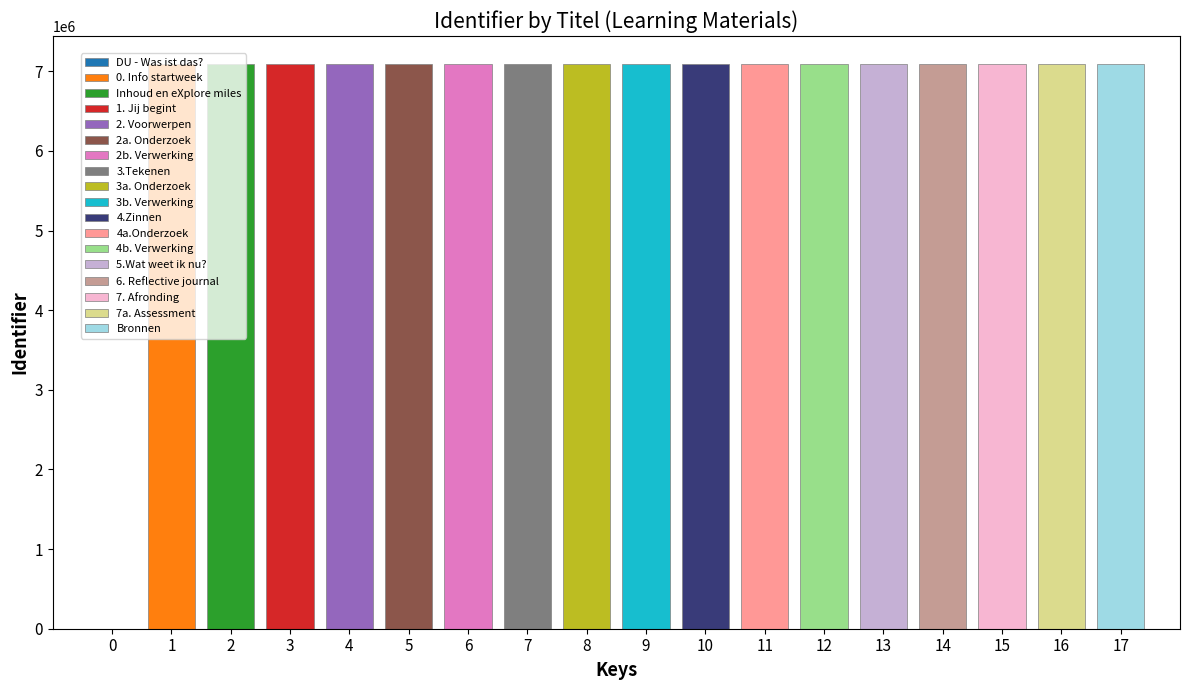

Reading left to right, extract all data points from this chart.

DU - Was ist das?=0	0. Info startweek=7089069	Inhoud en eXplore miles=7089071	1. Jij begint=7089075	2. Voorwerpen=7089078	2a. Onderzoek=7089079	2b. Verwerking=7089081	3.Tekenen=7089784	3a. Onderzoek=7089789	3b. Verwerking=7089791	4.Zinnen=7089785	4a.Onderzoek=7089795	4b. Verwerking=7089796	5.Wat weet ik nu?=7089807	6. Reflective journal=7089083	7. Afronding=7089085	7a. Assessment=7089086	Bronnen=7089089